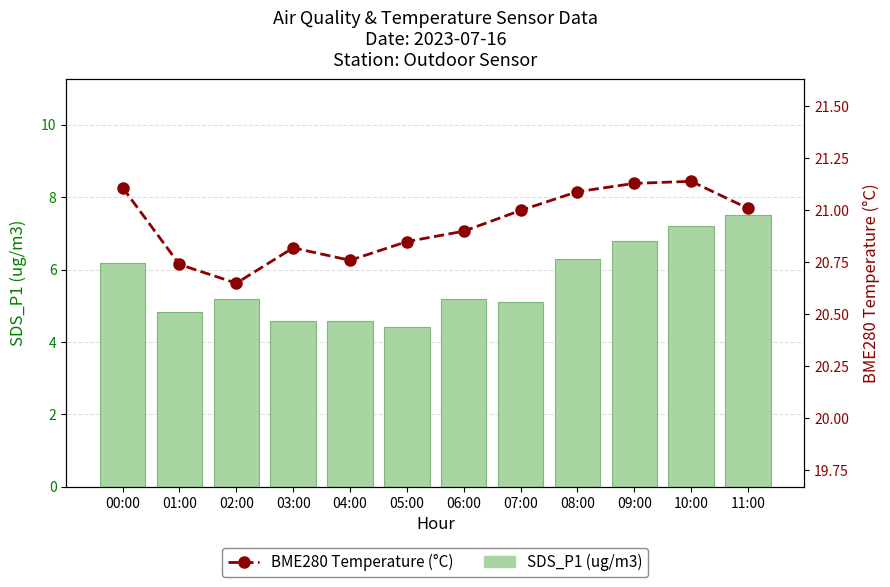

Does the chart contain stacked bars?

No